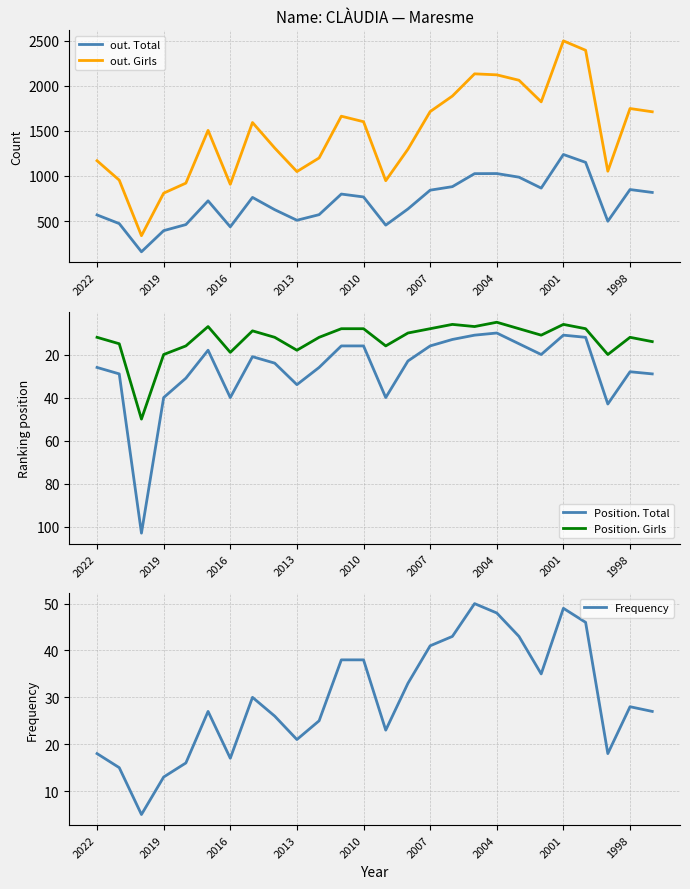

Reading left to right, what are all the values shown in this chart?

out. Total: 569	473	161	395	462	725	437	763	627	510	572	800	768	456	635	843	882	1026	1027	987	866	1238	1151	499	850	818
out. Girls: 1169	954	339	810	921	1505	908	1592	1310	1049	1200	1662	1601	948	1297	1713	1885	2131	2120	2060	1821	2496	2392	1053	1747	1711
Position. Total: 26	29	103	40	31	18	40	21	24	34	26	16	16	40	23	16	13	11	10	15	20	11	12	43	28	29
Position. Girls: 12	15	50	20	16	7	19	9	12	18	12	8	8	16	10	8	6	7	5	8	11	6	8	20	12	14
Frequency: 18	15	5	13	16	27	17	30	26	21	25	38	38	23	33	41	43	50	48	43	35	49	46	18	28	27